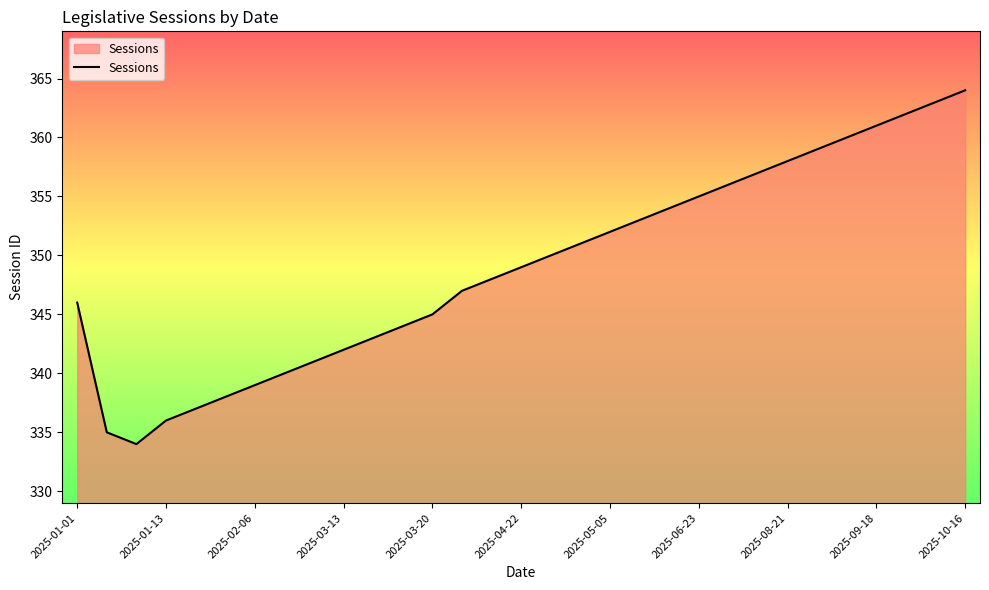

What is the smallest value displayed?

334